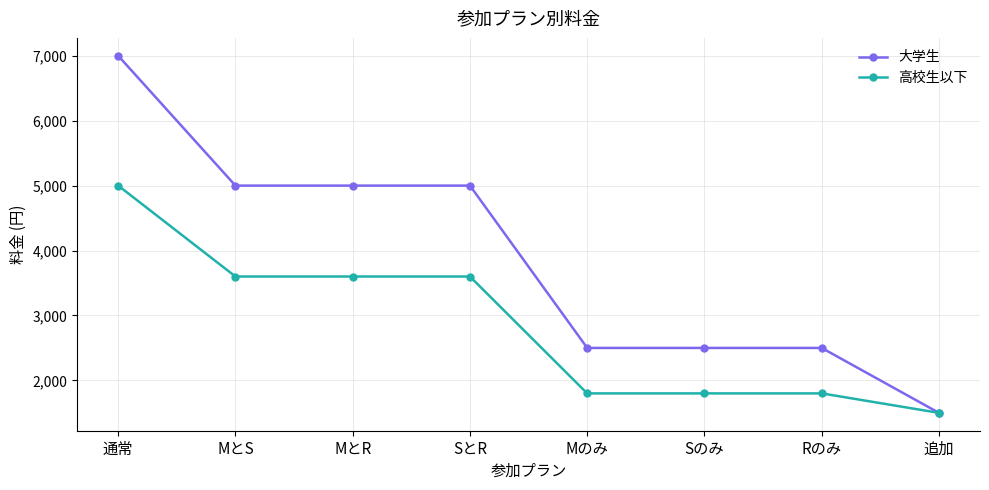

What is the approximate value of 高校生以下 at SとR, to the nearest 50?

3600